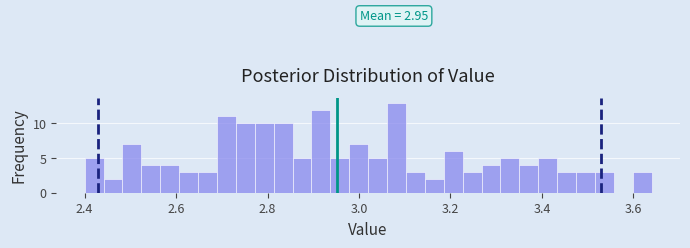

Around what value on the x-axis is the tallest bar? Give the approximate position of its centre, as read against the axis.

3.08